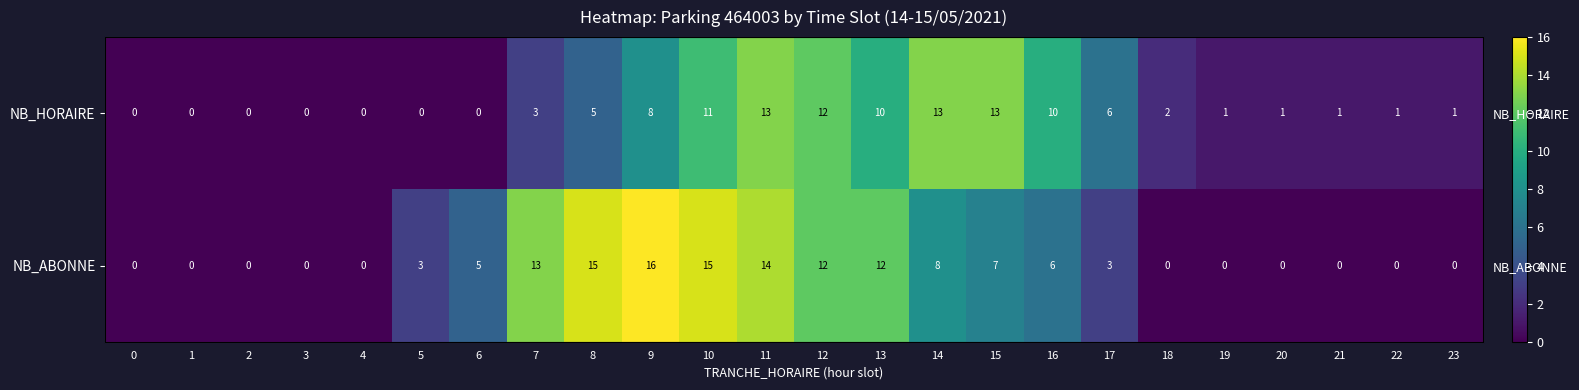

Which category has the highest value across all series?

9